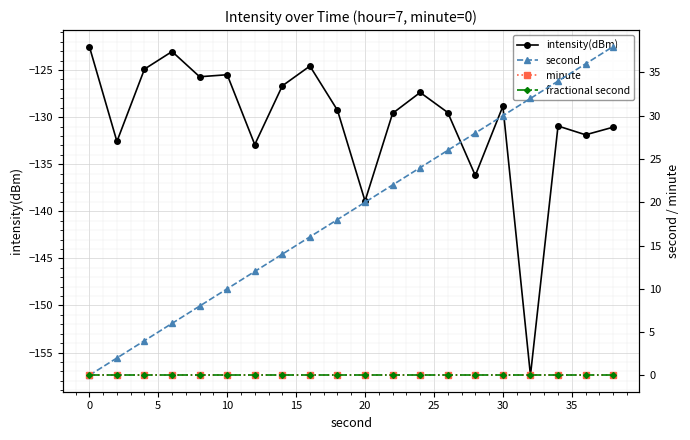

How many values in the second series exceed 20?

9